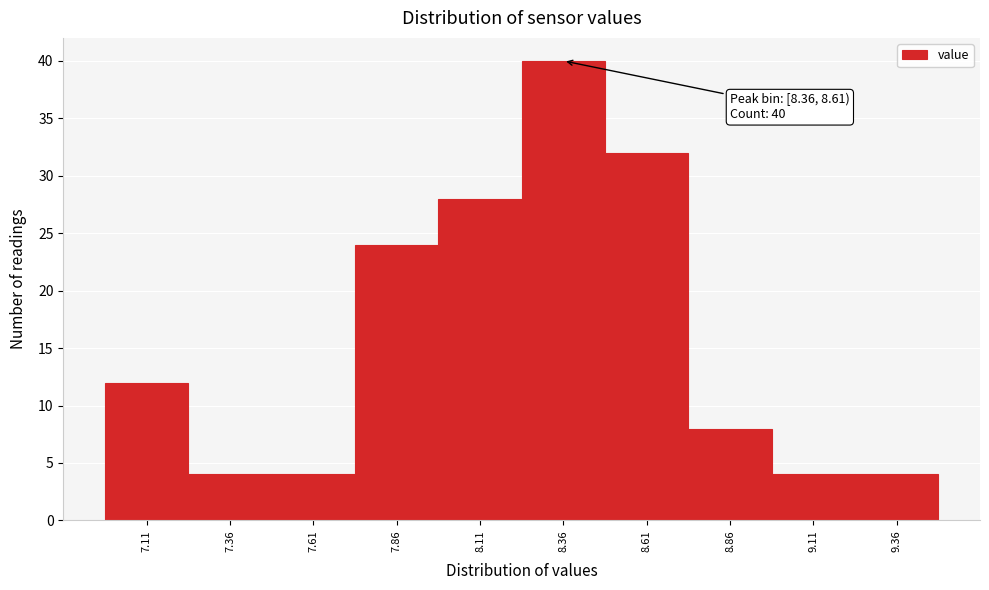

Reading left to right, transcribe all the data shown in this chart.

12	4	4	24	28	40	32	8	4	4